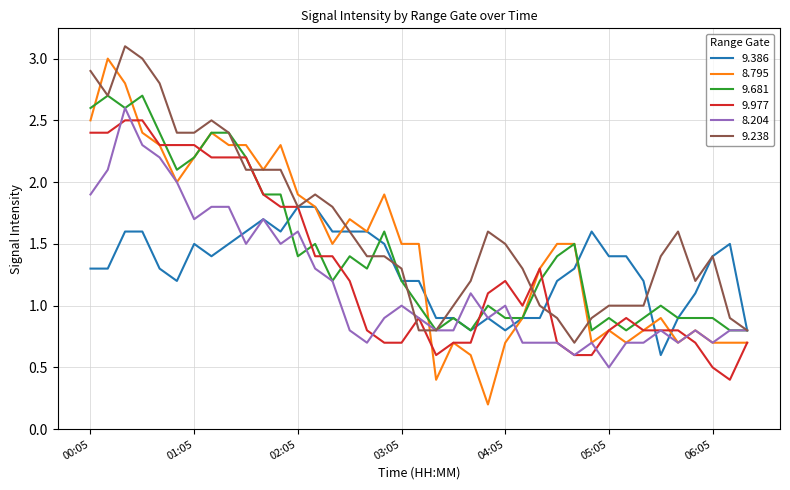

How many lines are shown in the chart?

6